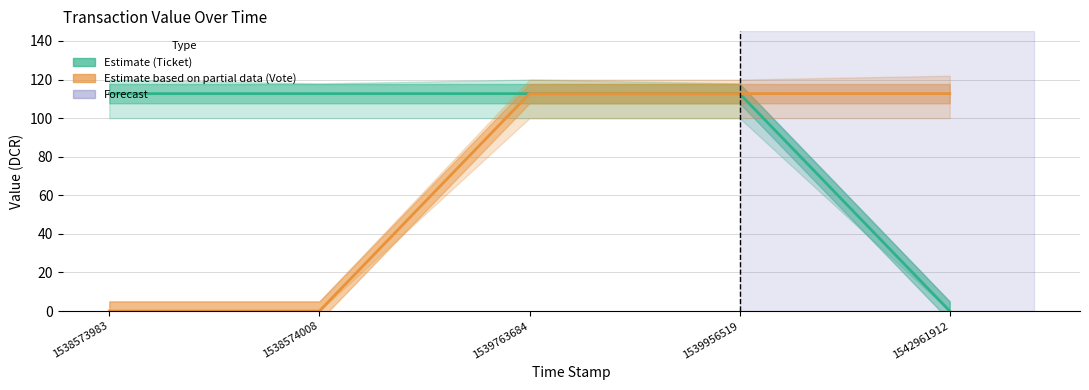

How many values in Ticket (Estimate) are above zero?

4